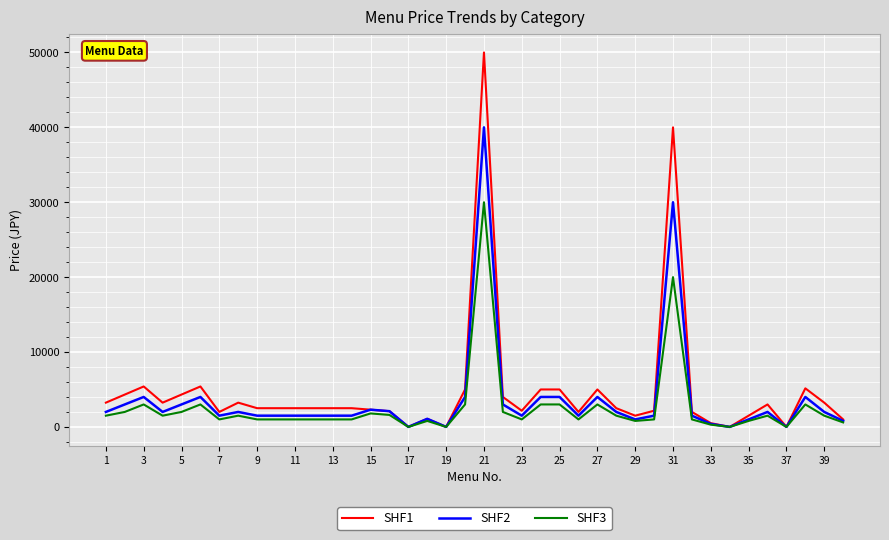

What is the maximum value shown in the chart?

50000